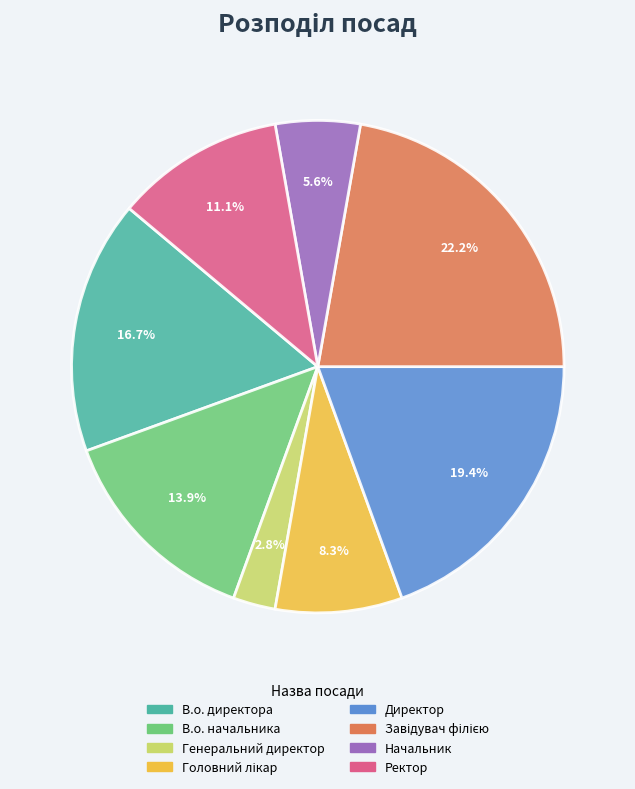

What is the ratio of the value at Ректор to the value at Генеральний директор?

4.0